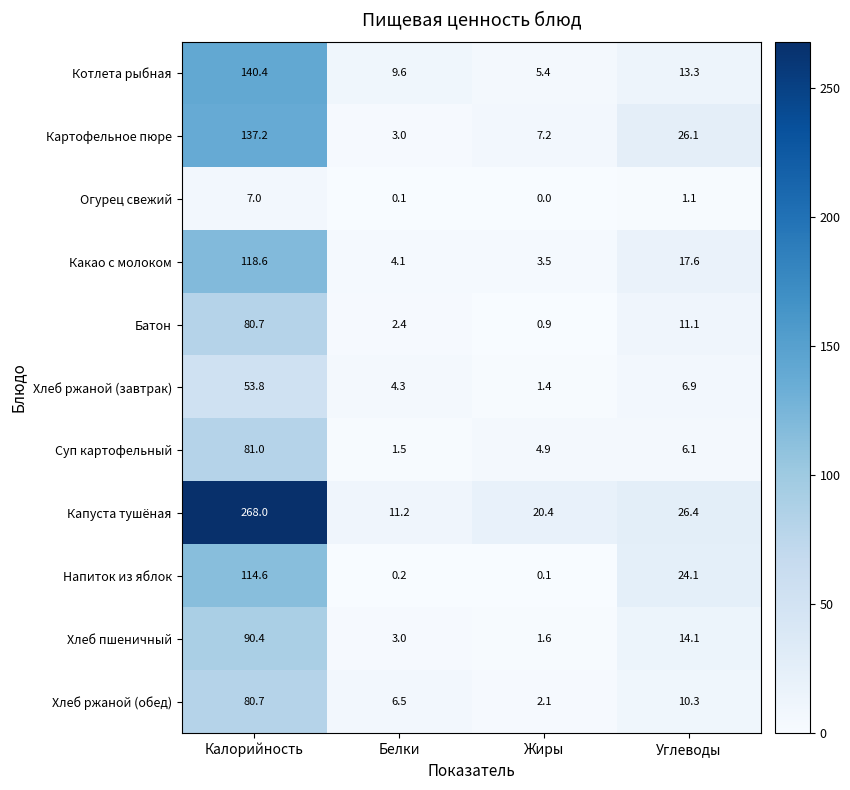

Between Калорийность and Жиры, which series saw the biggest shift?

Капуста тушёная